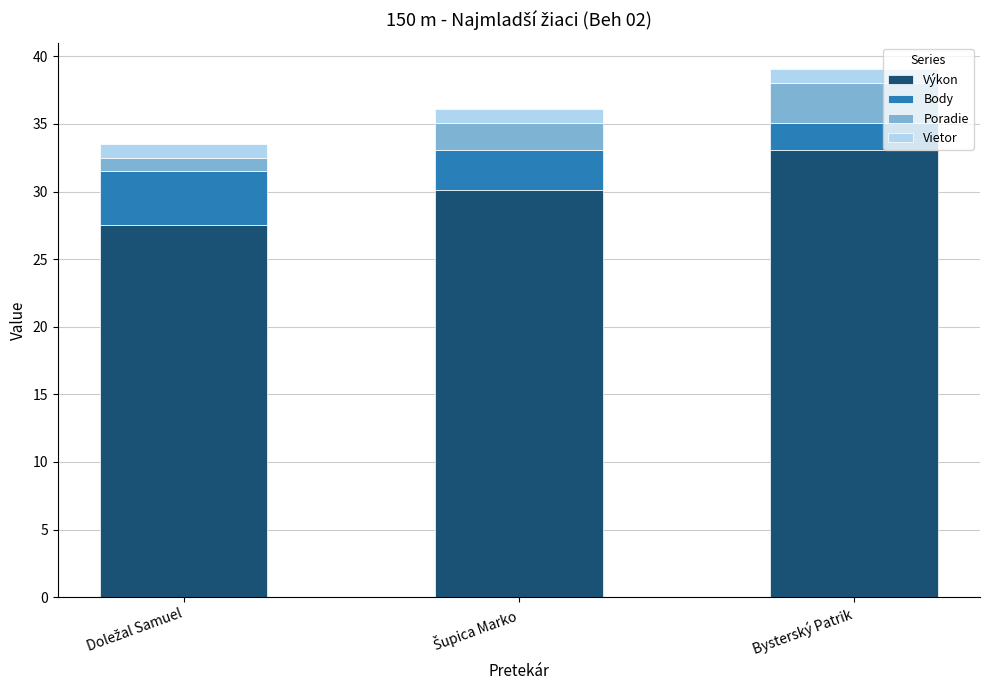

What is the highest value of the Výkon series?

33.1